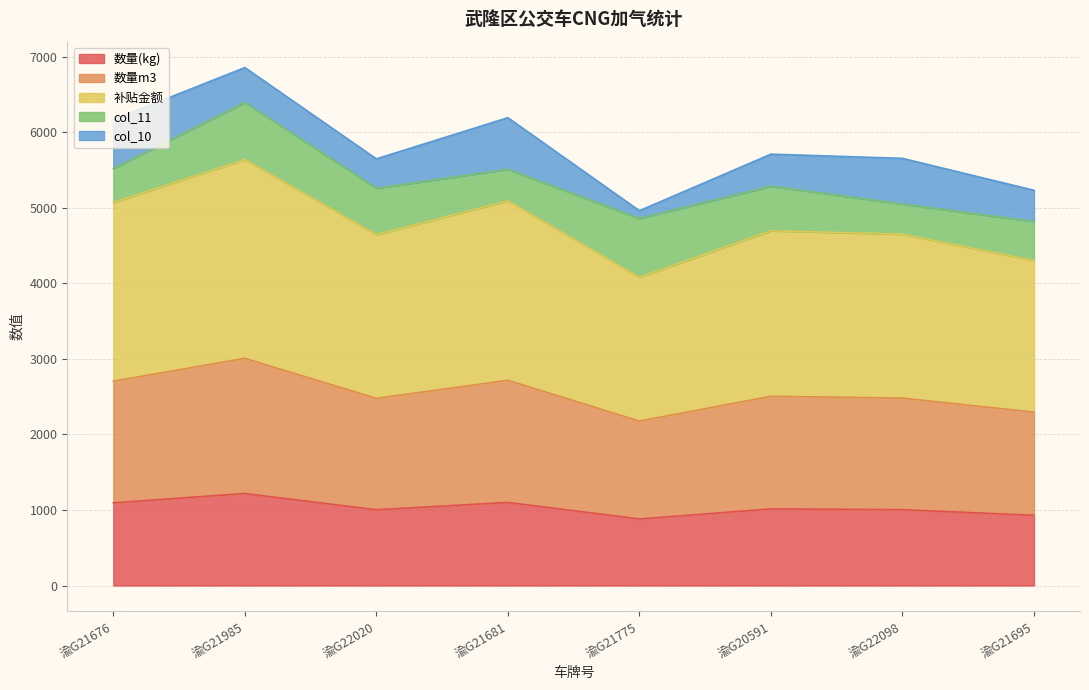

What is the difference between the maximum and minimum values in the 数量(kg) series?

336.5